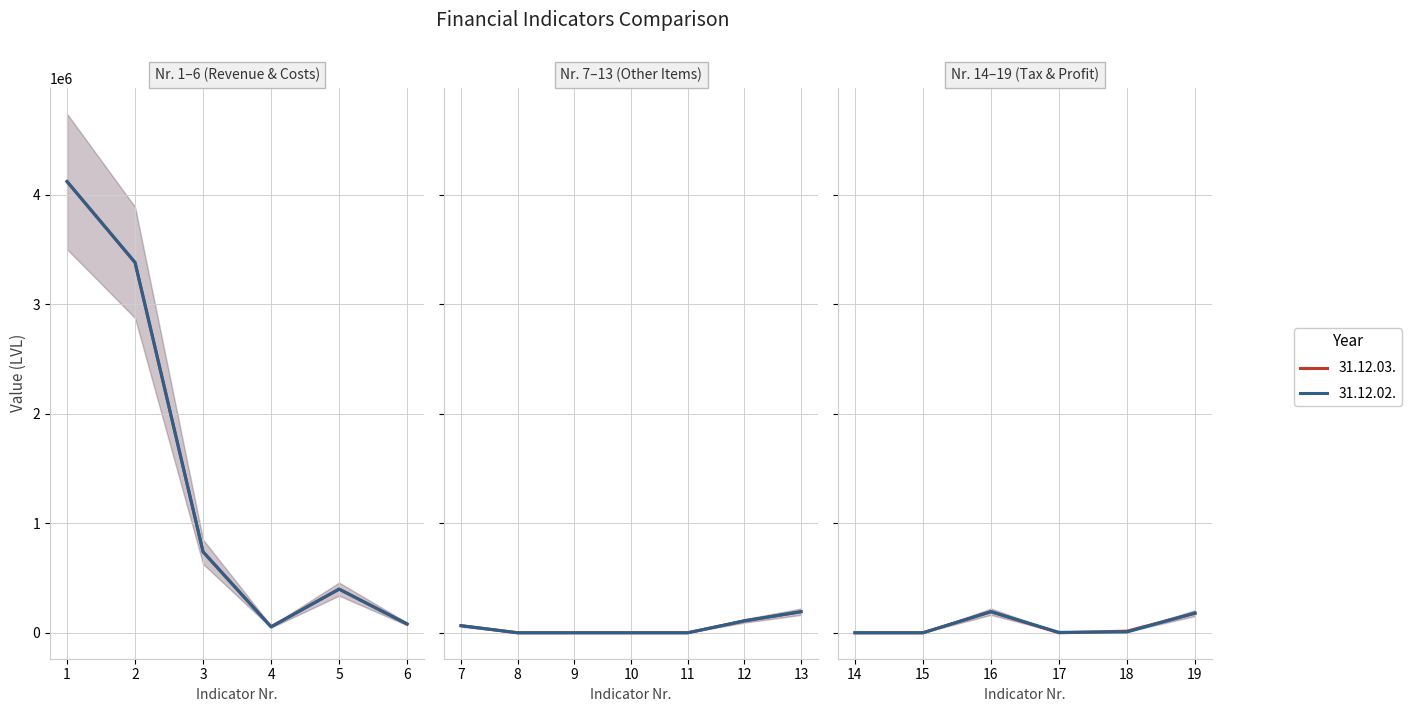

In 31.12.02., how many points are higher than both neighbors (excluding endpoints)?

4